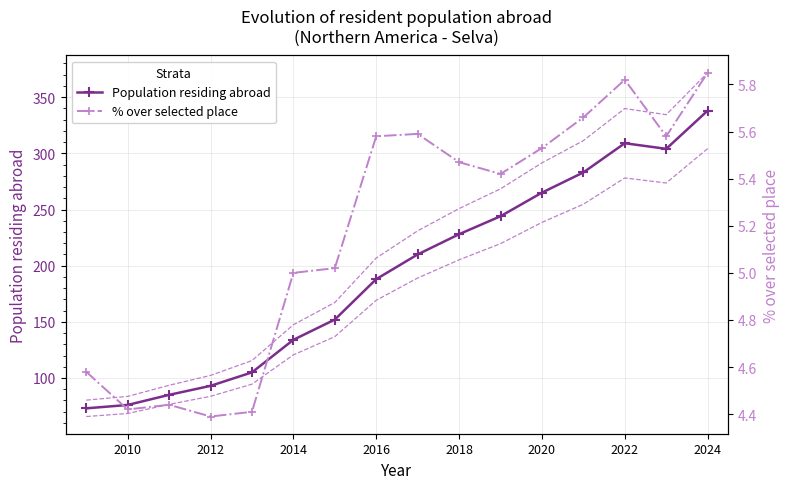

True or false: % over selected place has a value of 1.1 at 2016.

False